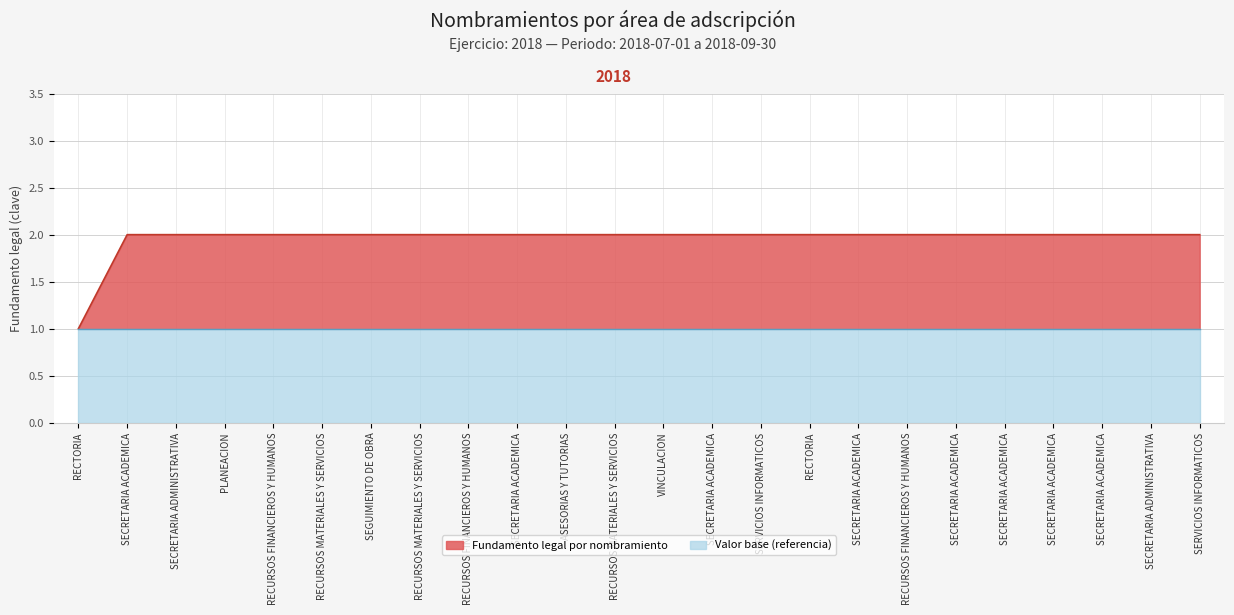

Rank the categories by value from lowest to highest.

RECTORIA, SECRETARIA ACADEMICA, SECRETARIA ADMINISTRATIVA, PLANEACION, RECURSOS FINANCIEROS Y HUMANOS, RECURSOS MATERIALES Y SERVICIOS, SEGUIMIENTO DE OBRA, RECURSOS MATERIALES Y SERVICIOS, RECURSOS FINANCIEROS Y HUMANOS, SECRETARIA ACADEMICA, ASESORIAS Y TUTORIAS, RECURSOS MATERIALES Y SERVICIOS, VINCULACION, SECRETARIA ACADEMICA, SERVICIOS INFORMATICOS, RECTORIA, SECRETARIA ACADEMICA, RECURSOS FINANCIEROS Y HUMANOS, SECRETARIA ACADEMICA, SECRETARIA ACADEMICA, SECRETARIA ACADEMICA, SECRETARIA ACADEMICA, SECRETARIA ADMINISTRATIVA, SERVICIOS INFORMATICOS